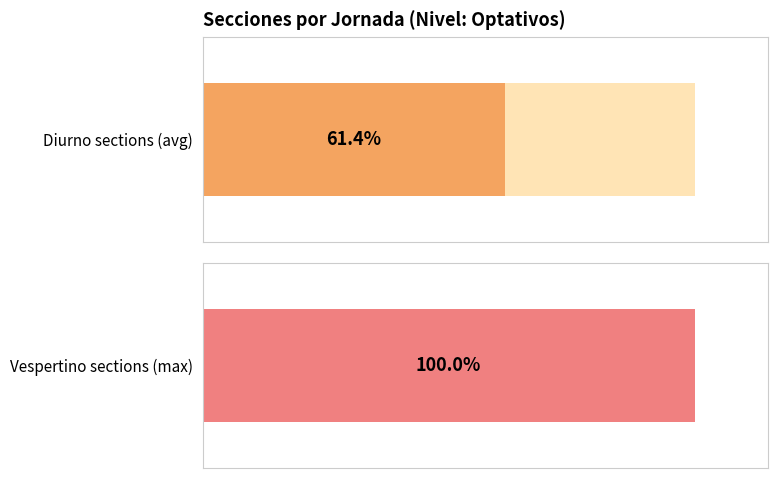

What are all the series names shown in the legend?

Diurno, Vespertino